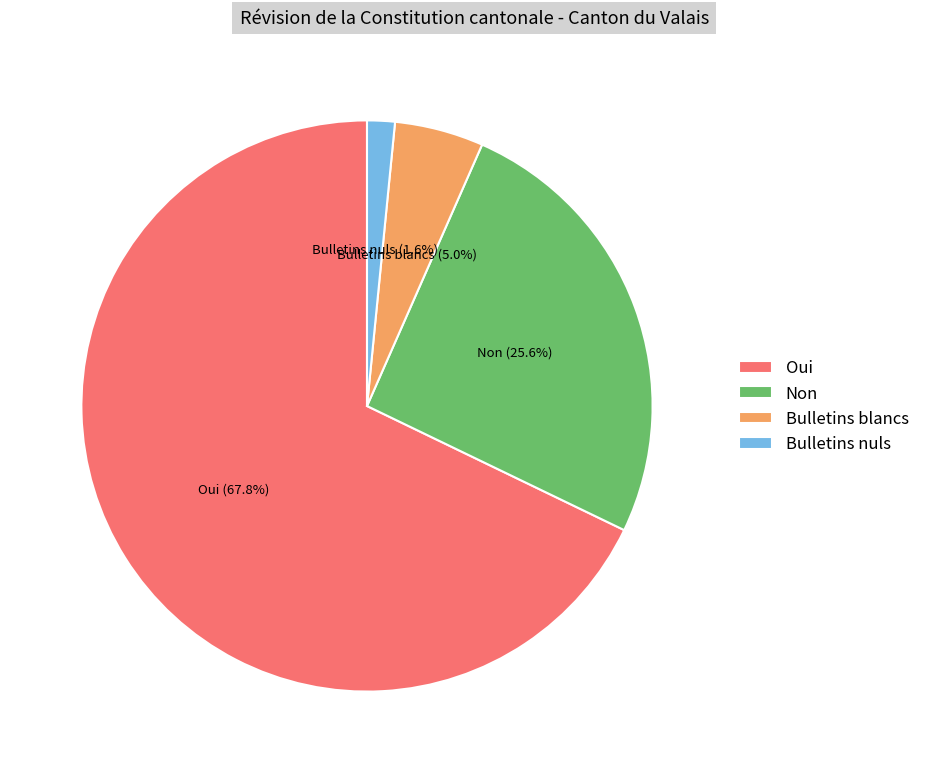

Combined, do Non and Oui account for over 50%?

Yes